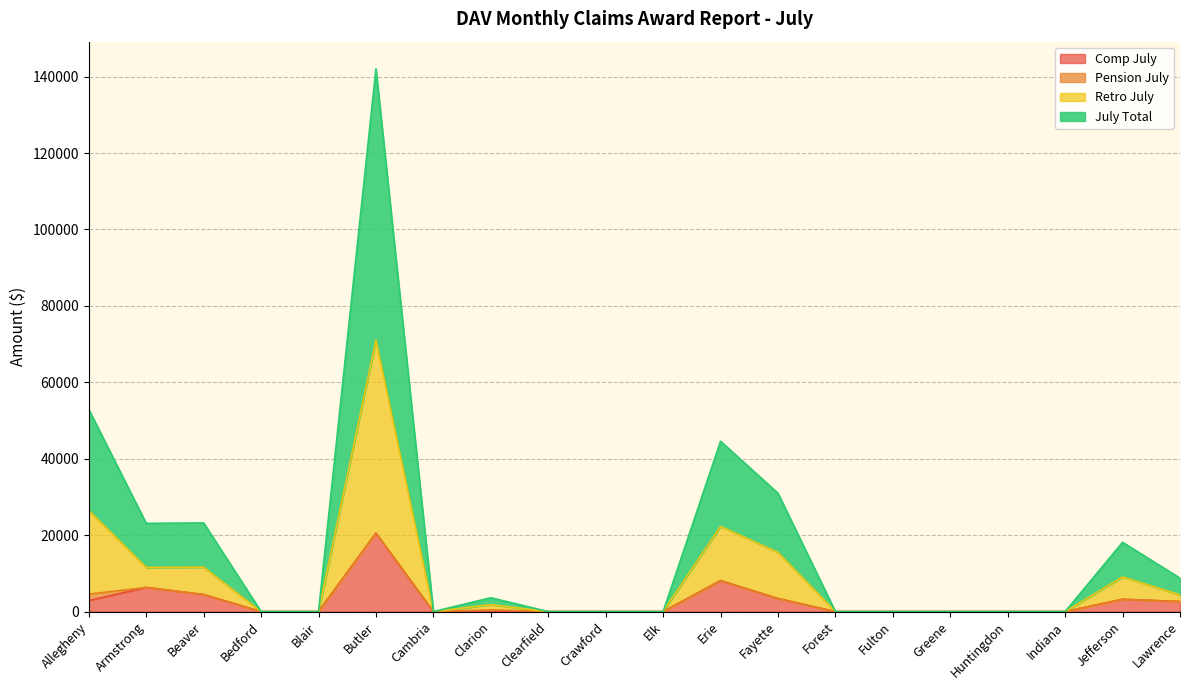

True or false: Comp July and Retro July cross at least once.

False